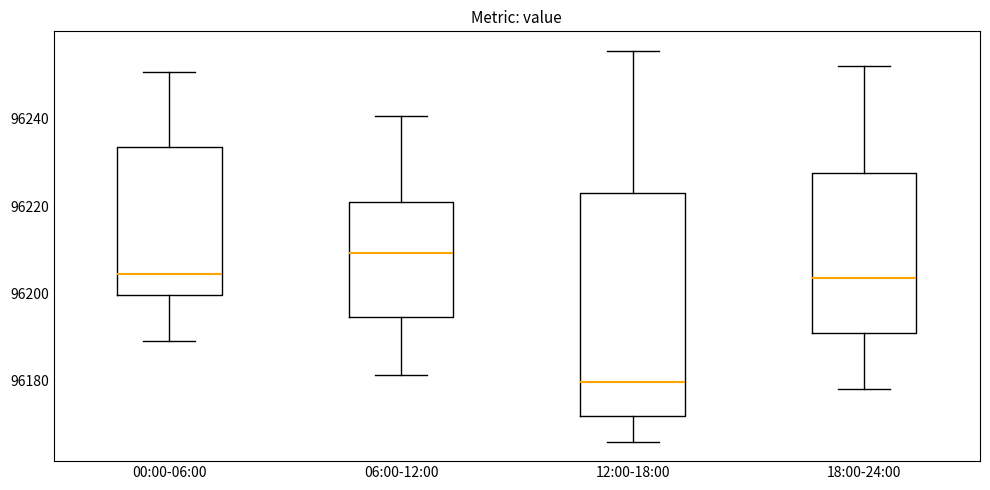

Which box has the highest median line?

06:00-12:00